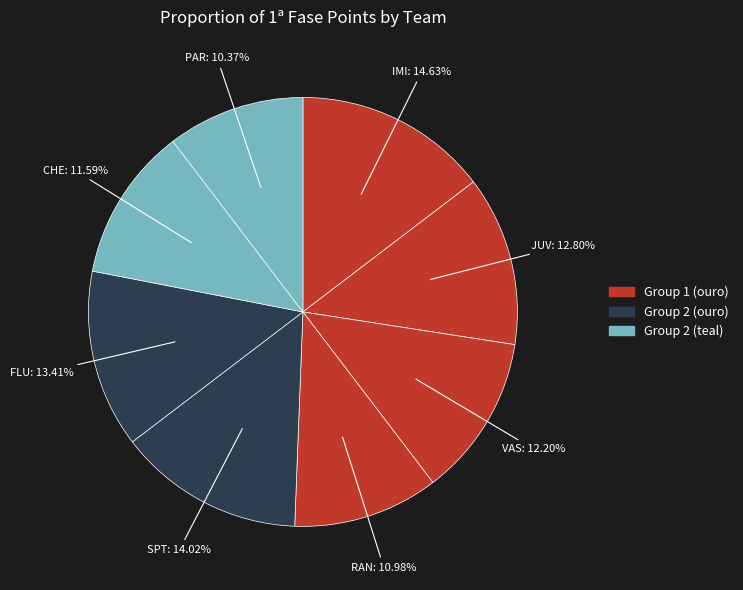

Which category has the biggest portion of the pie?

IMI